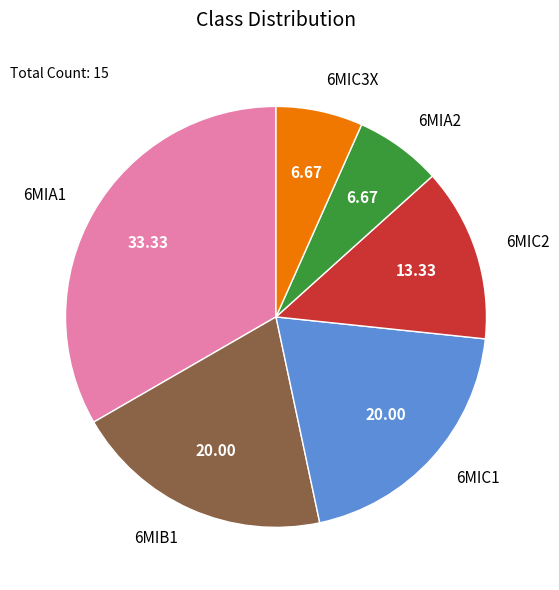

Does any single category account for the majority?

No